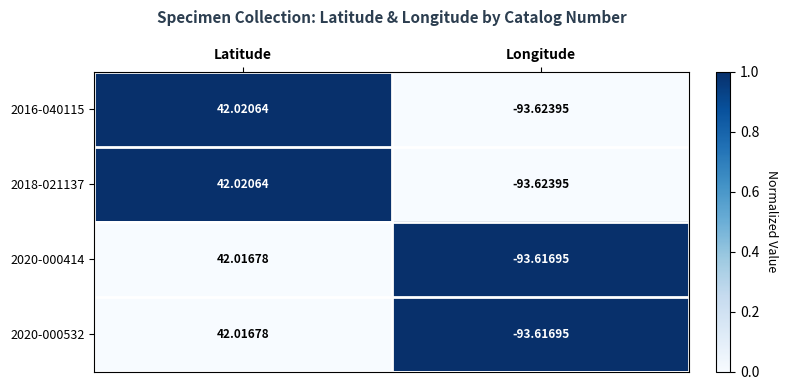

Which category has the lowest value in the 2018-021137 series?

Longitude